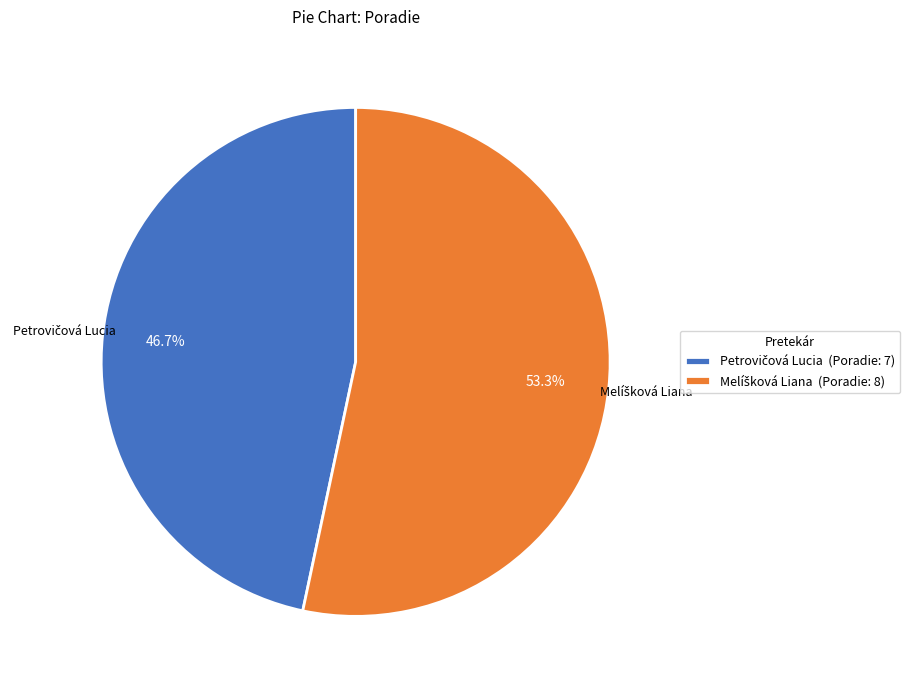

Is there any slice that represents more than half of the pie?

Yes